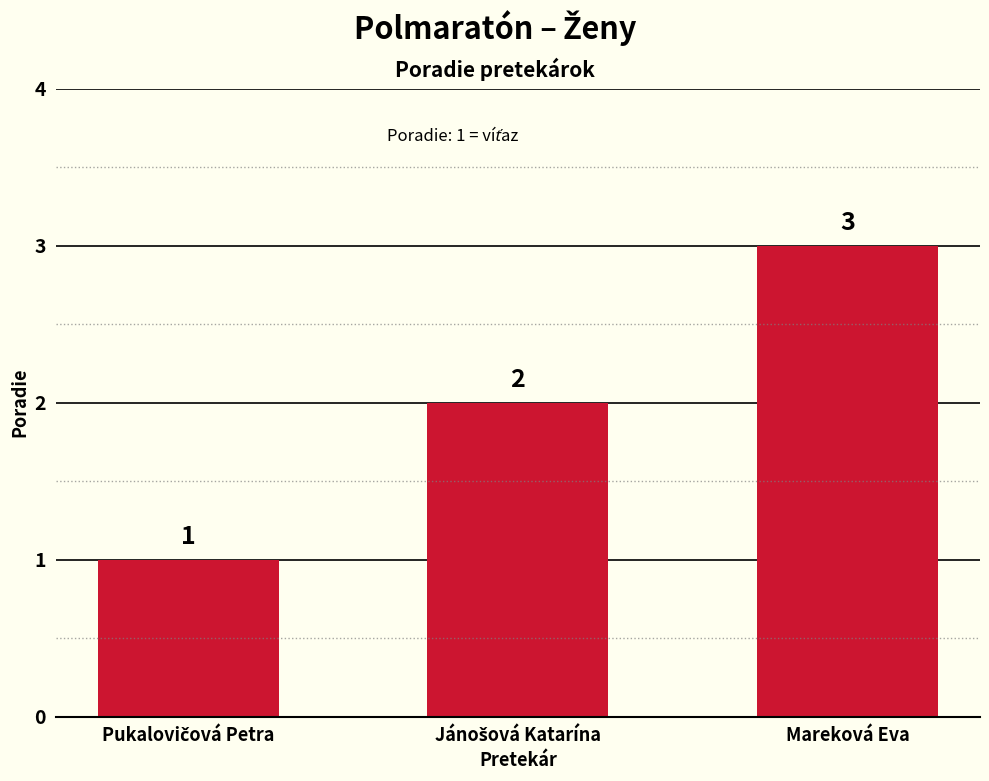

What is the value of the 3rd bar from the left?

3